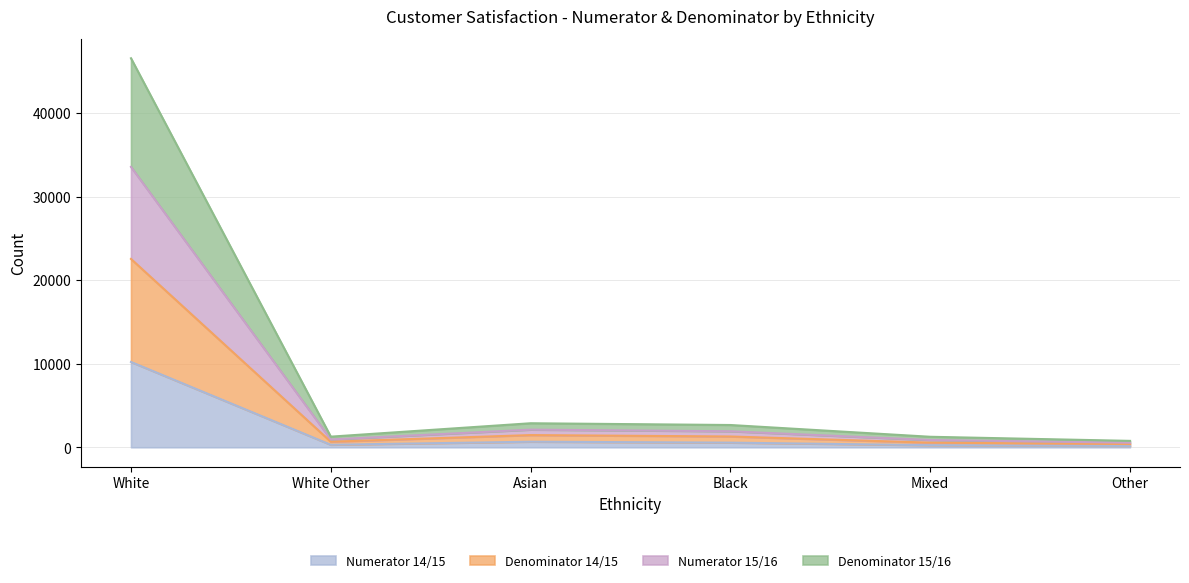

Is it true that Denominator 15/16 equals 44016 at White?

False